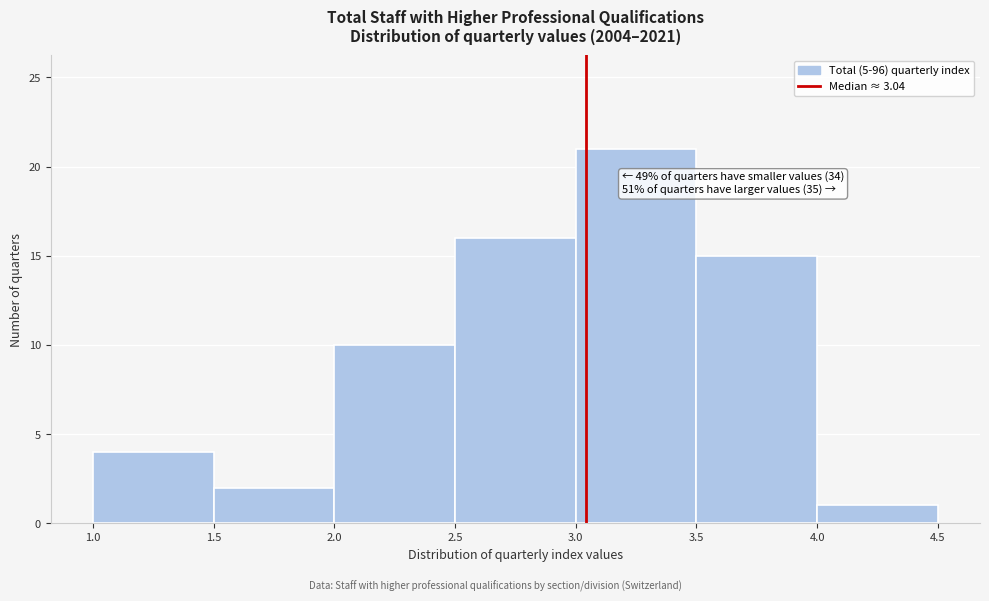

Which range on the x-axis has the tallest bar?

3.0 to 3.5